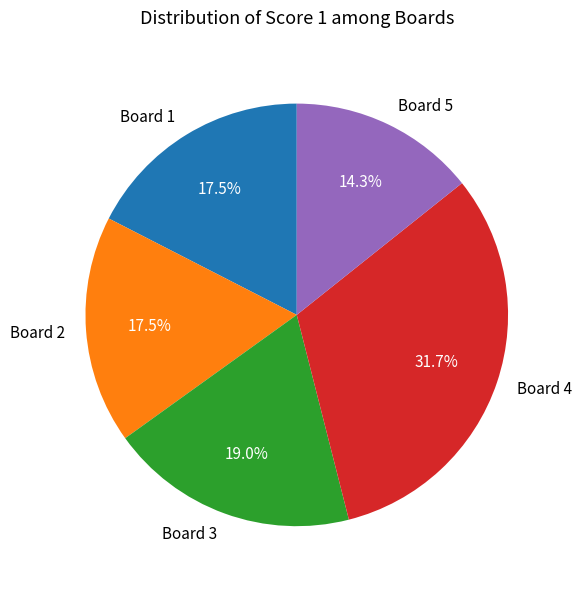

Between Board 5 and Board 2, which is larger?

Board 2